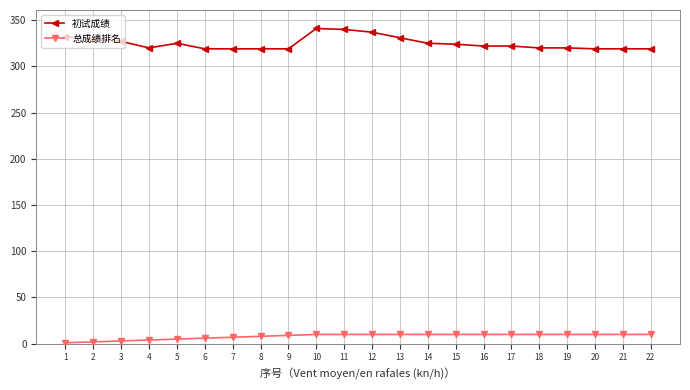

Which series changed the most between 6 and 10?

初试成绩